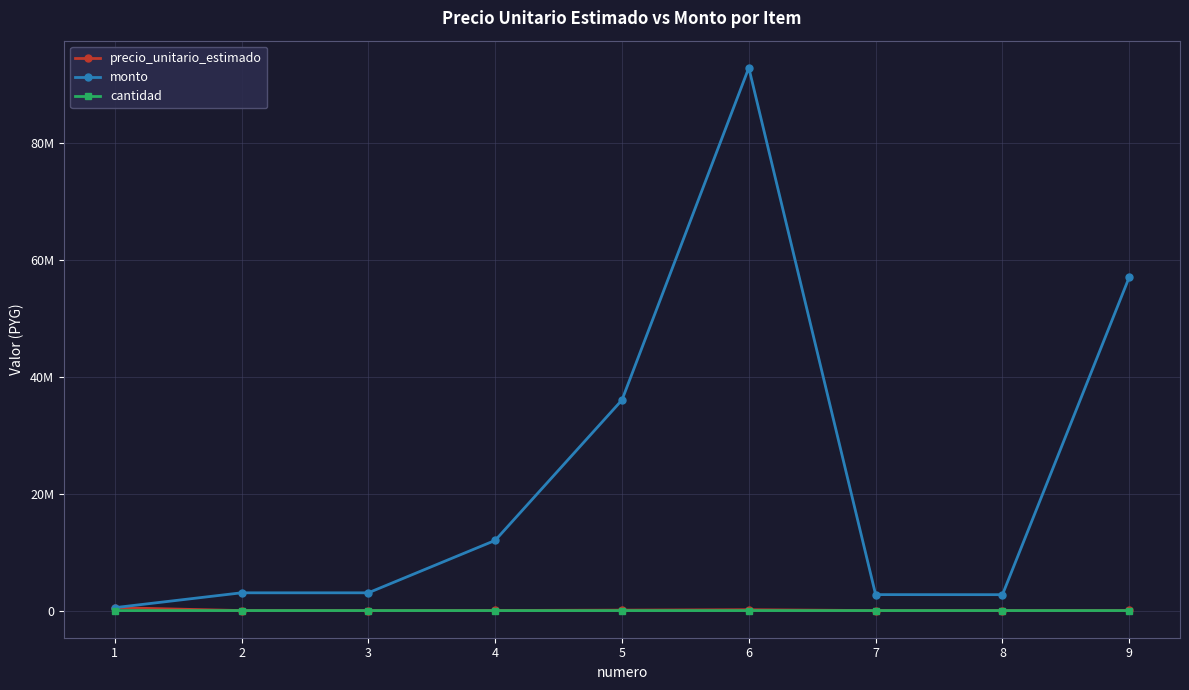

Where is the first local minimum for cantidad?

5